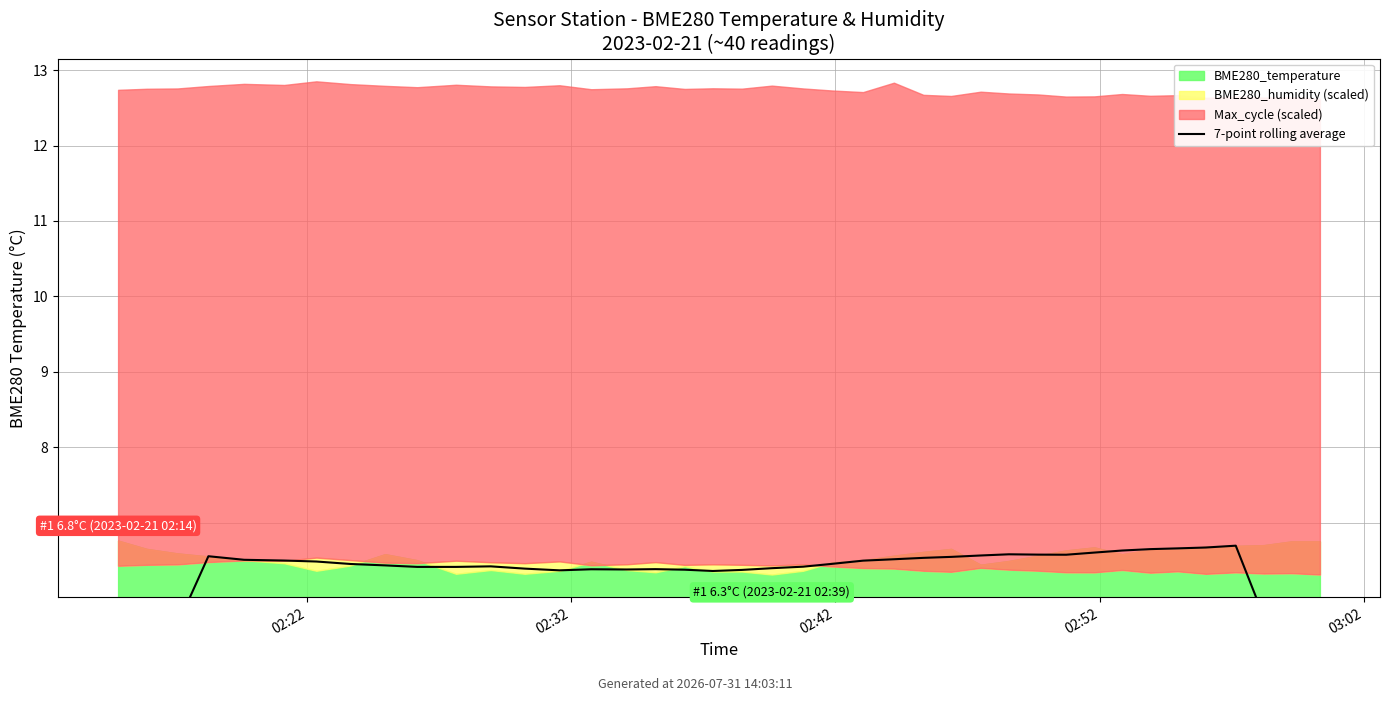

What is the average value?

6.2